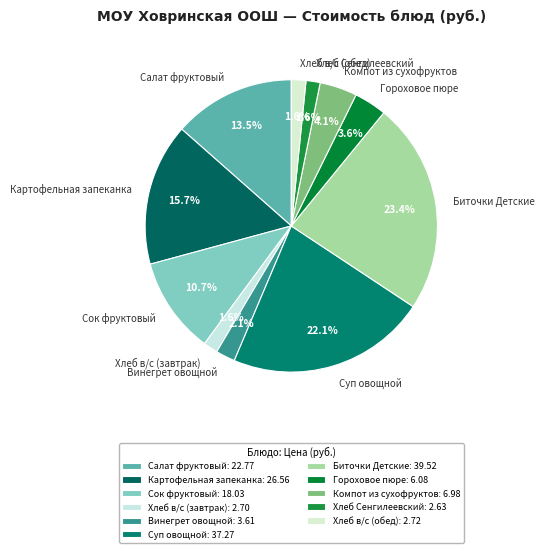

What is the ratio of the value at Картофельная запеканка to the value at Хлеб в/с (завтрак)?

9.8